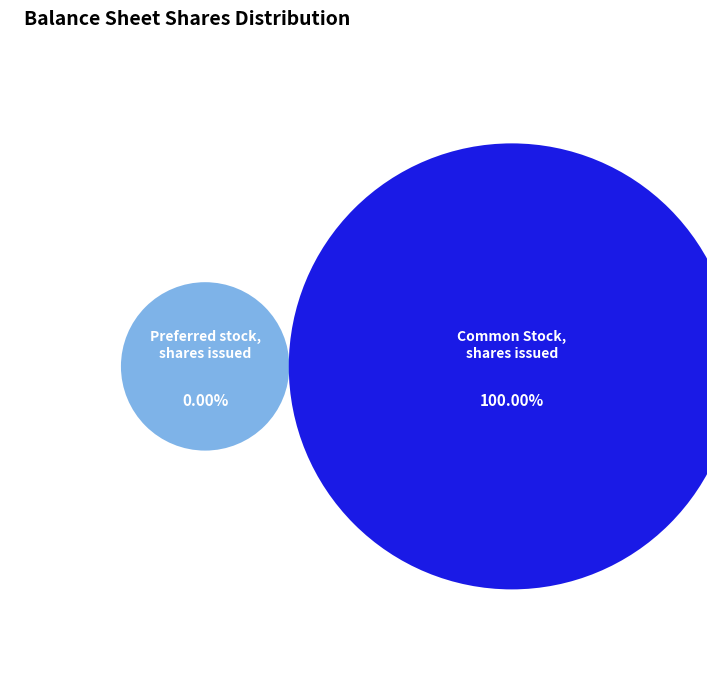

Which category has the biggest portion of the pie?

Common Stock, shares issued